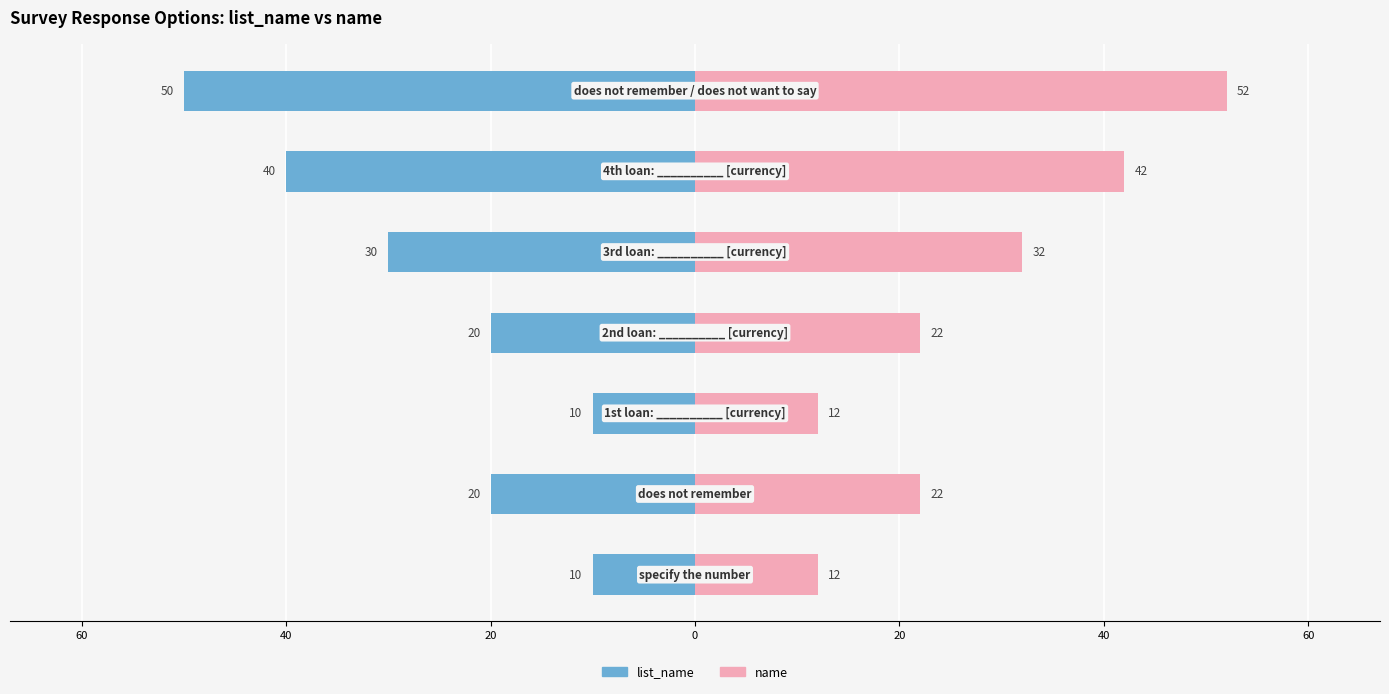

The value of name at 20 is 22. True or false?

False